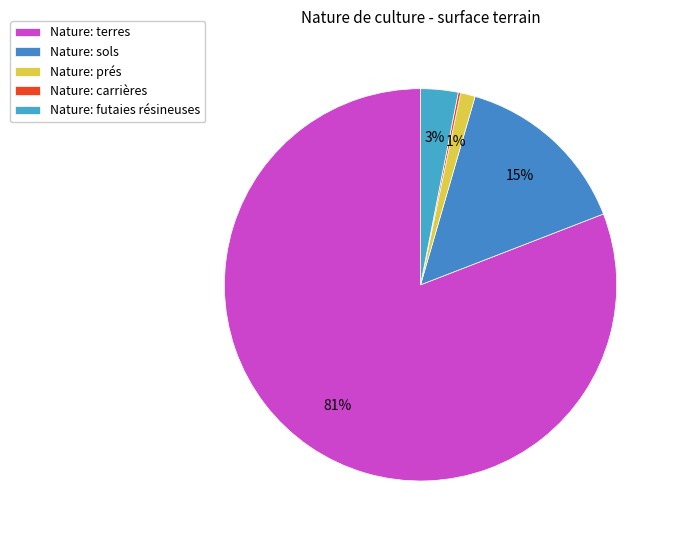

To the nearest percent, what is the average slice percentage?

20%